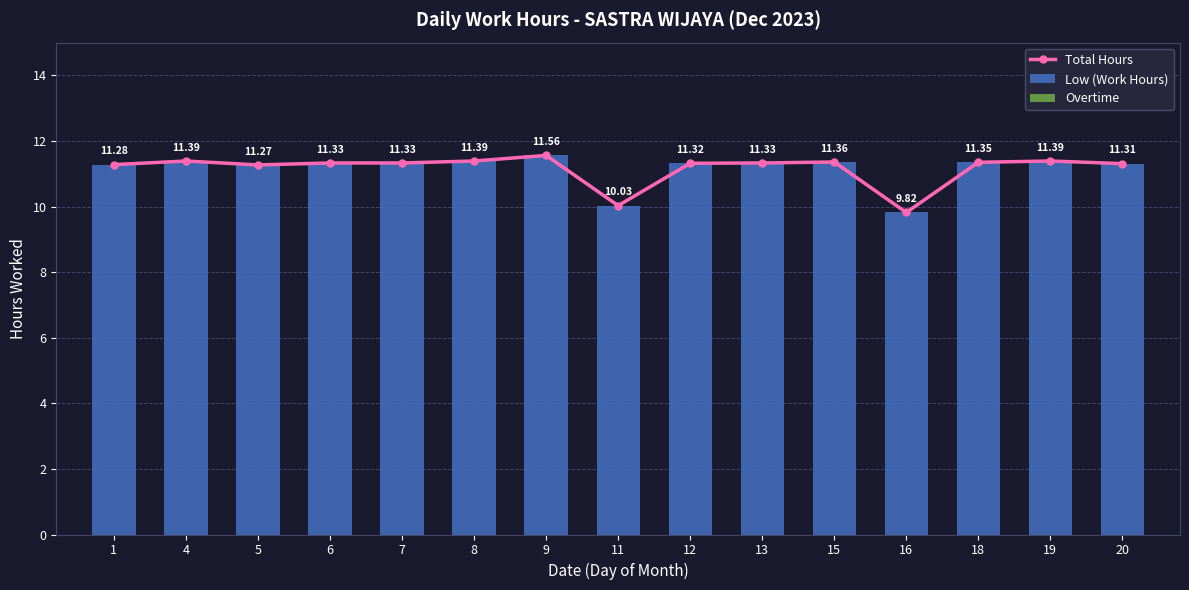

At which label does Overtime reach its peak?

1